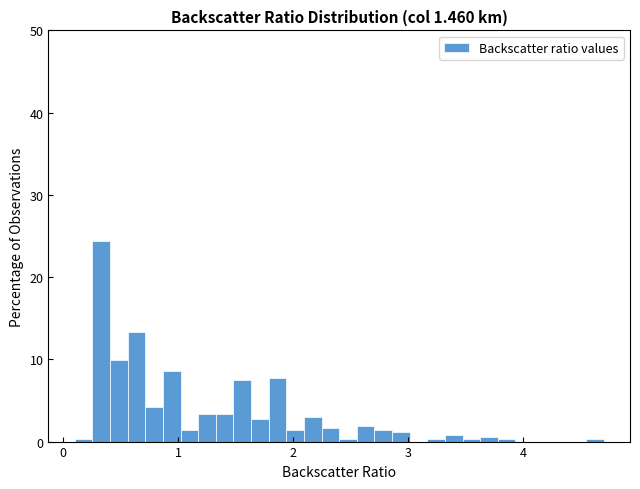

Around what value on the x-axis is the tallest bar? Give the approximate position of its centre, as read against the axis.

0.3